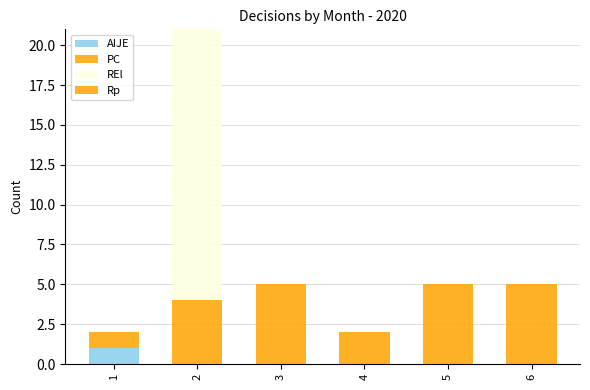

How many distinct data groups are displayed?

4